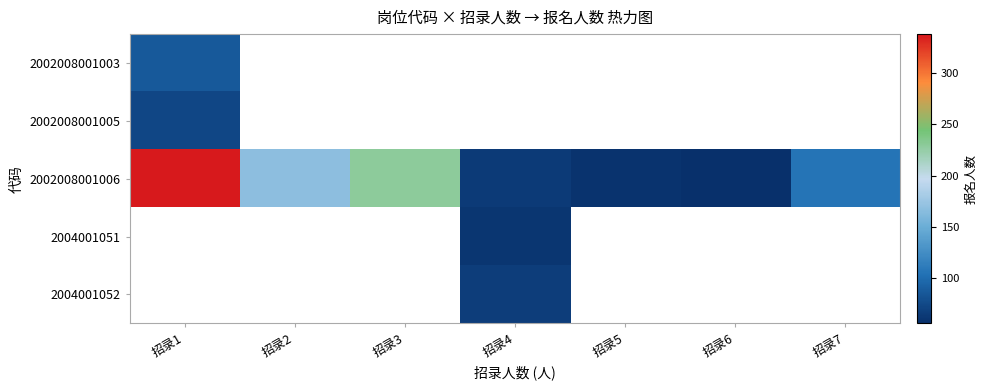

How many data points in 2002008001006 are less than 106?

3